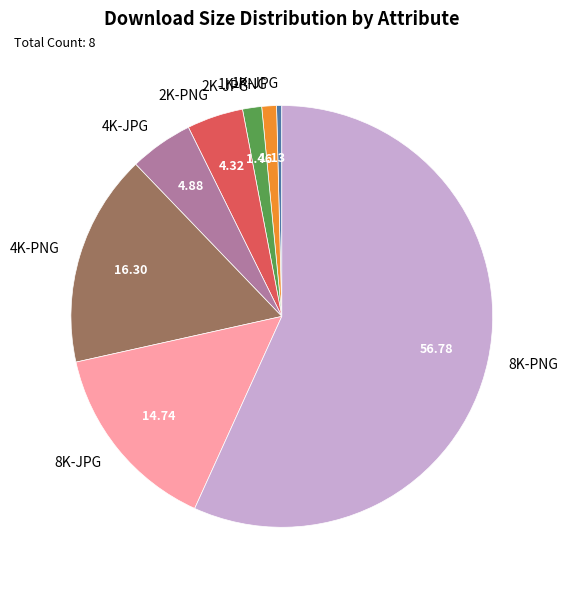

How many segments does this pie chart have?

8